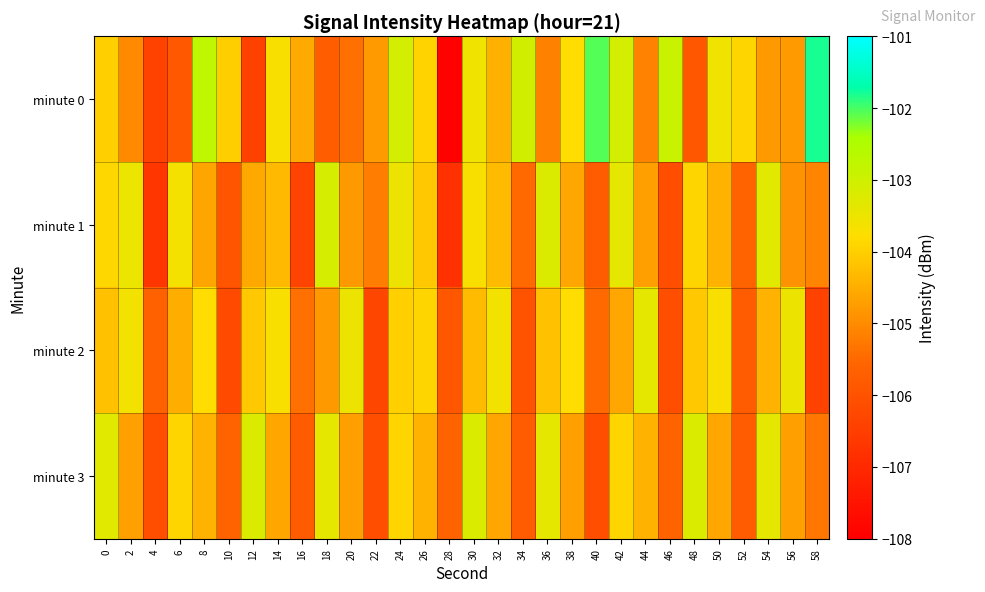

What is the total value across all series at 48?

-417.1